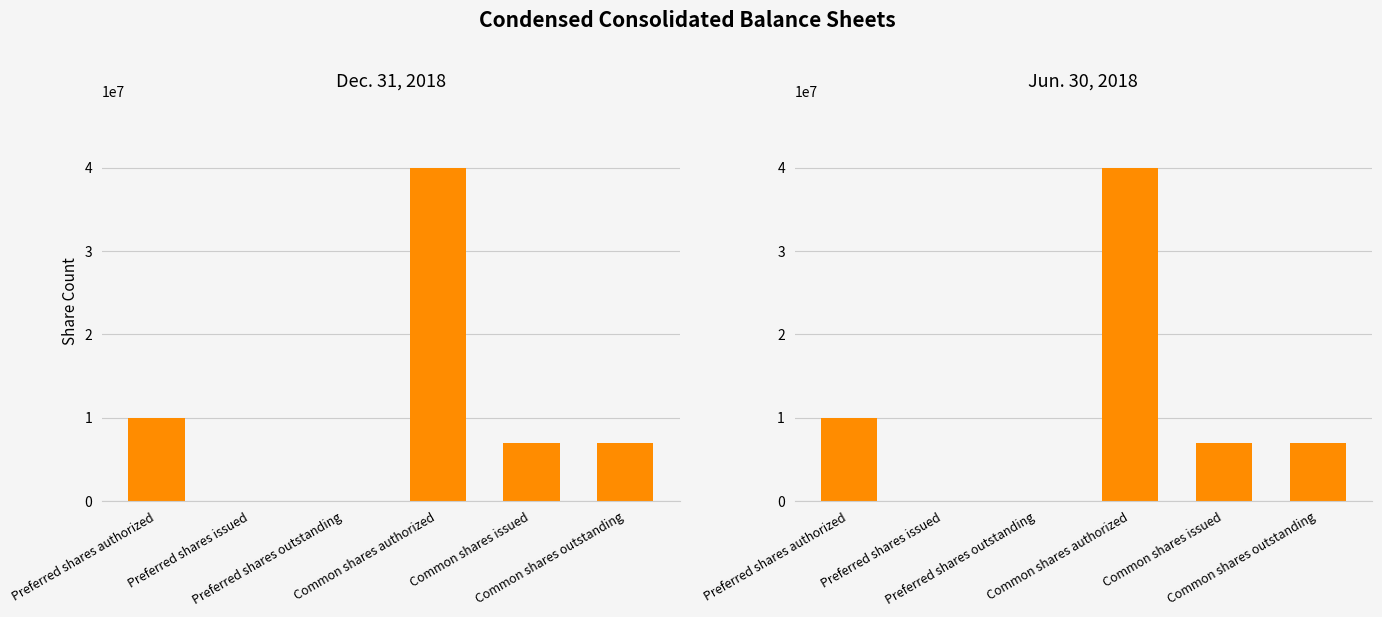

How many positive values does the Dec. 31, 2018 series have?

4